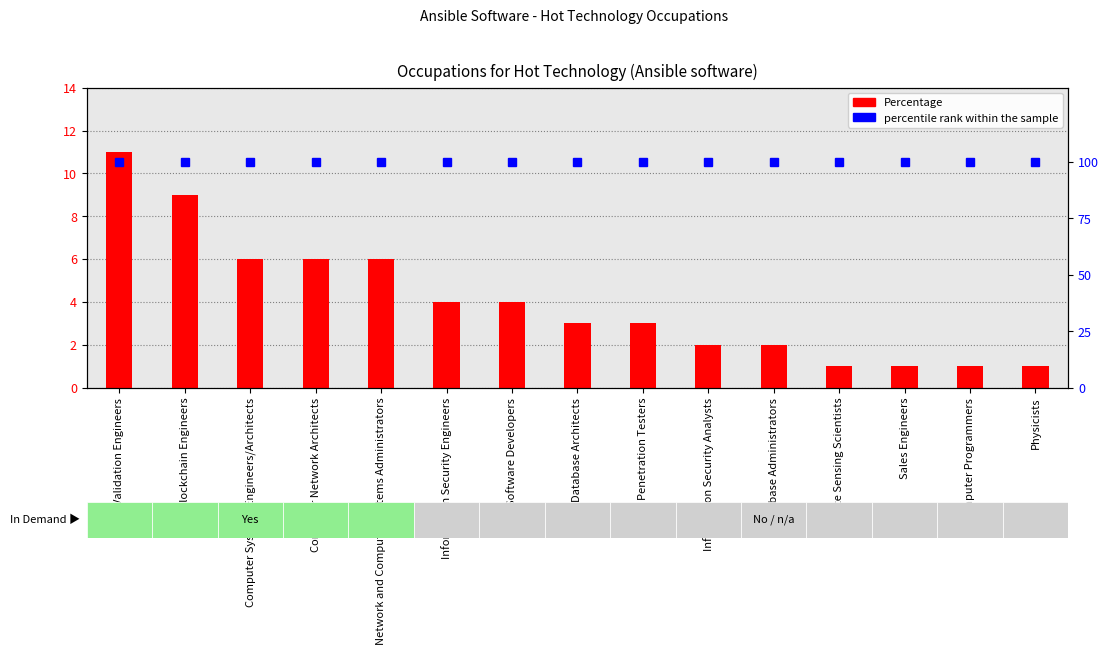

What is the label of the 10th bar from the left?

Information Security Analysts